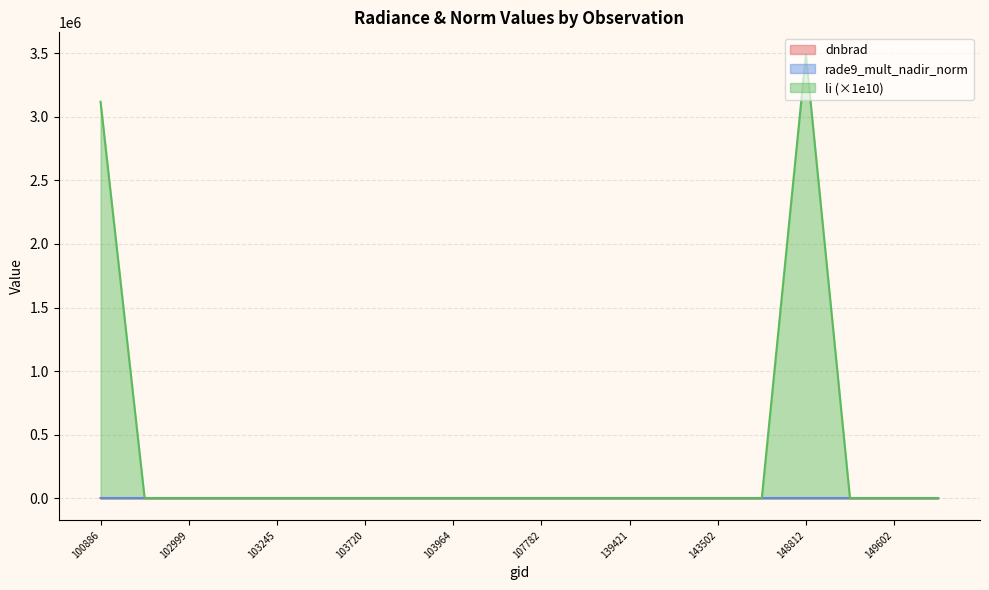

Where is dnbrad nearest to the value 0?

149591